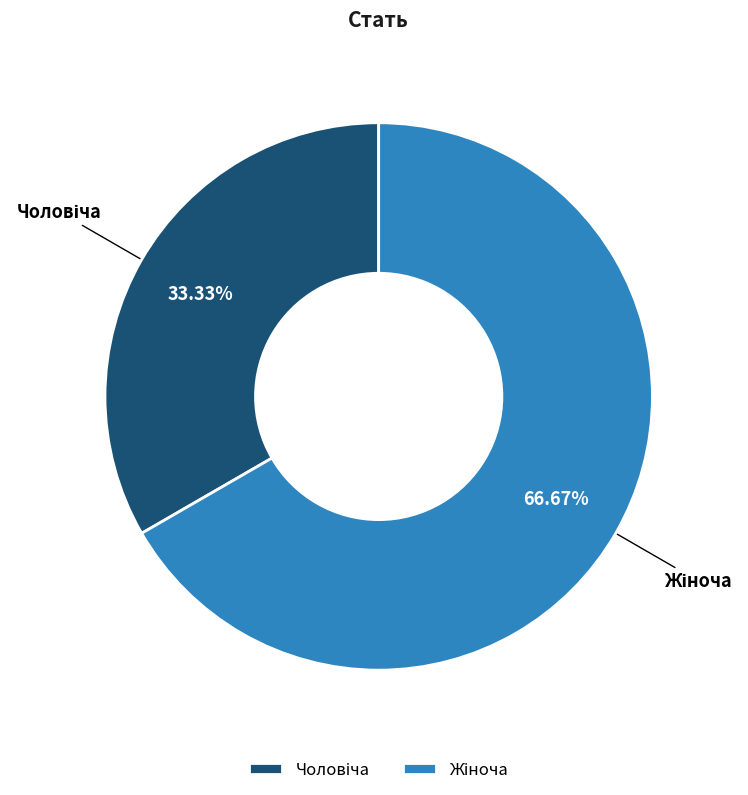

Does Чоловіча account for over 50% of the chart?

No